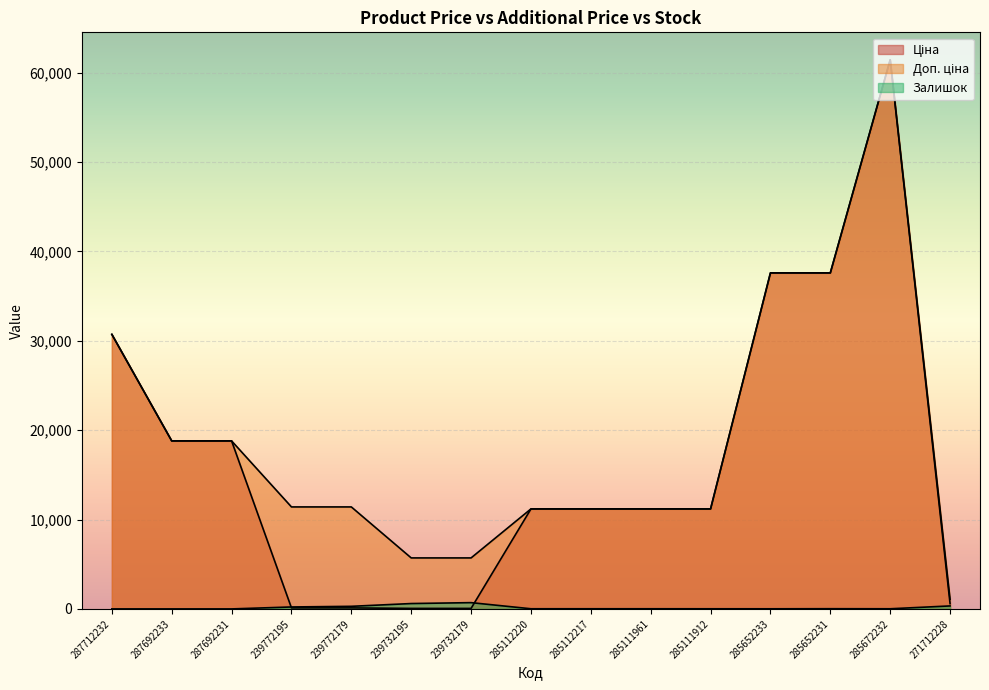

What is the greatest value displayed?

61434.3